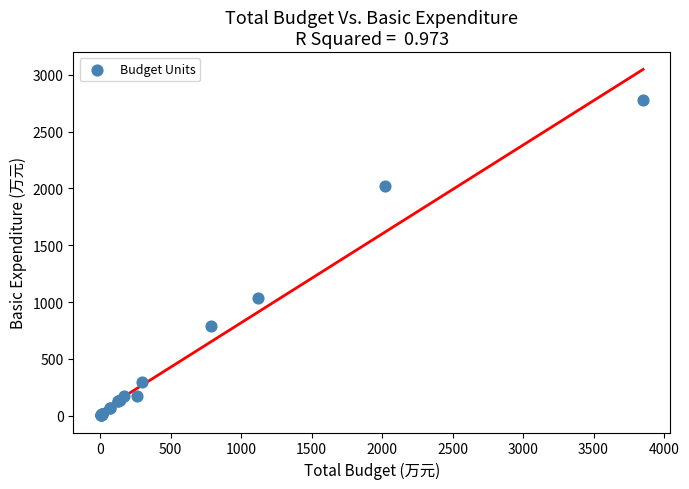

What Y value in the scatter plot is closest to 1389?

1036.6